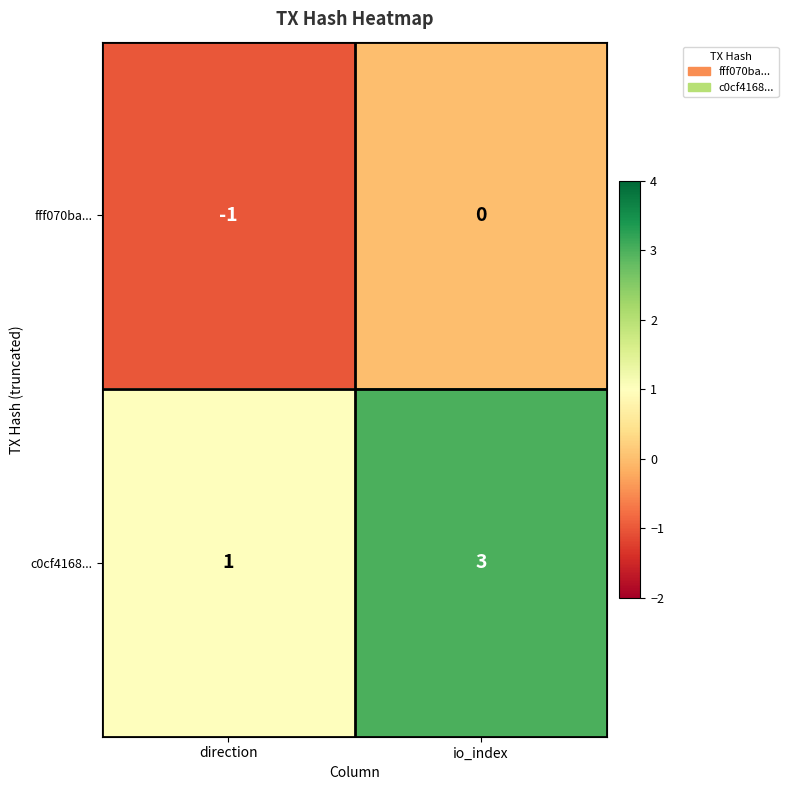

Which series has the largest total across all categories?

c0cf4168...